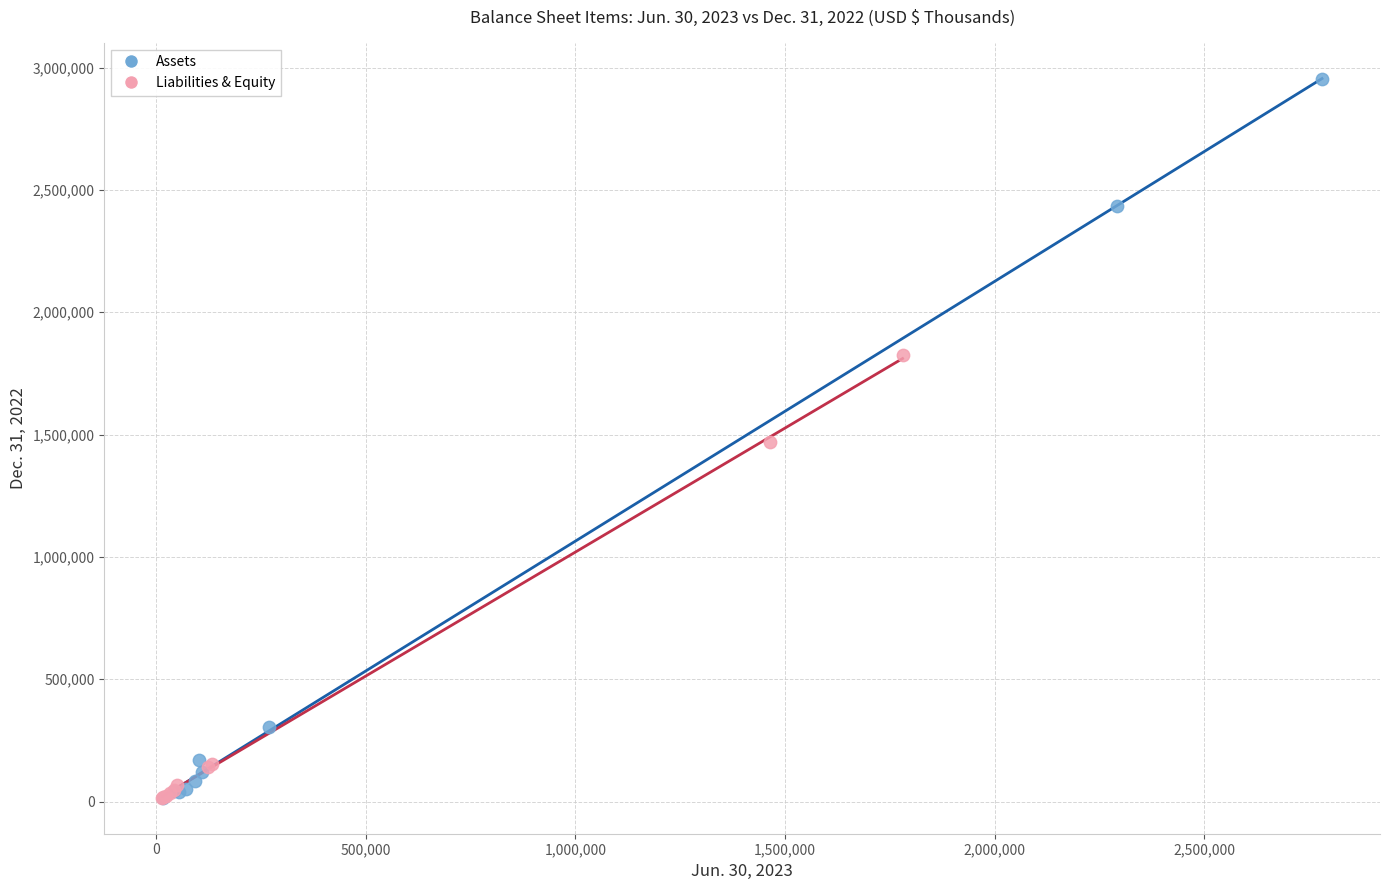

Which series contains the highest Y value?

Assets